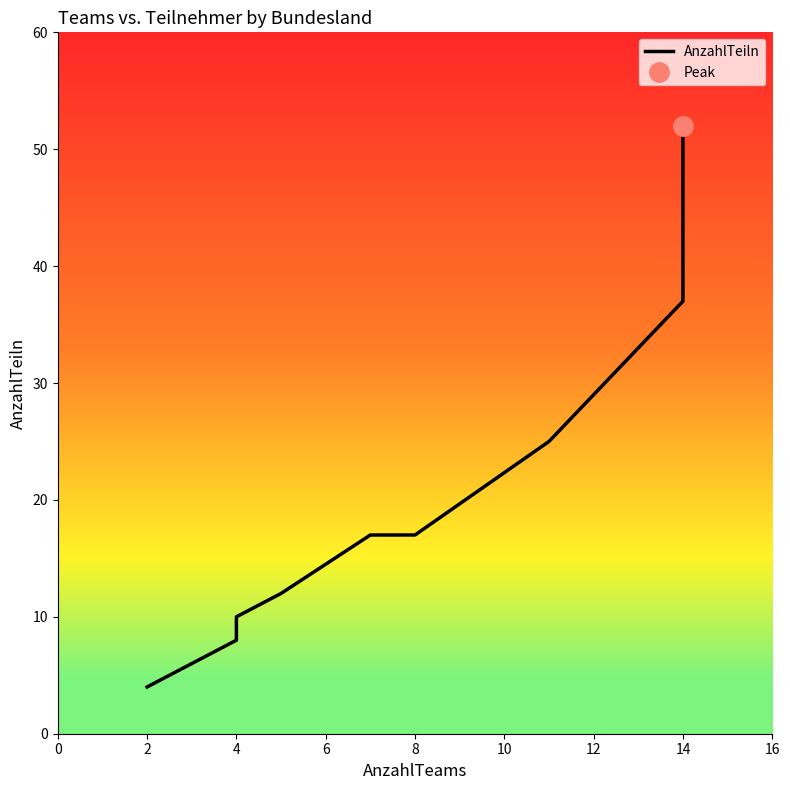

What is the value of the 9th point from the left?

52